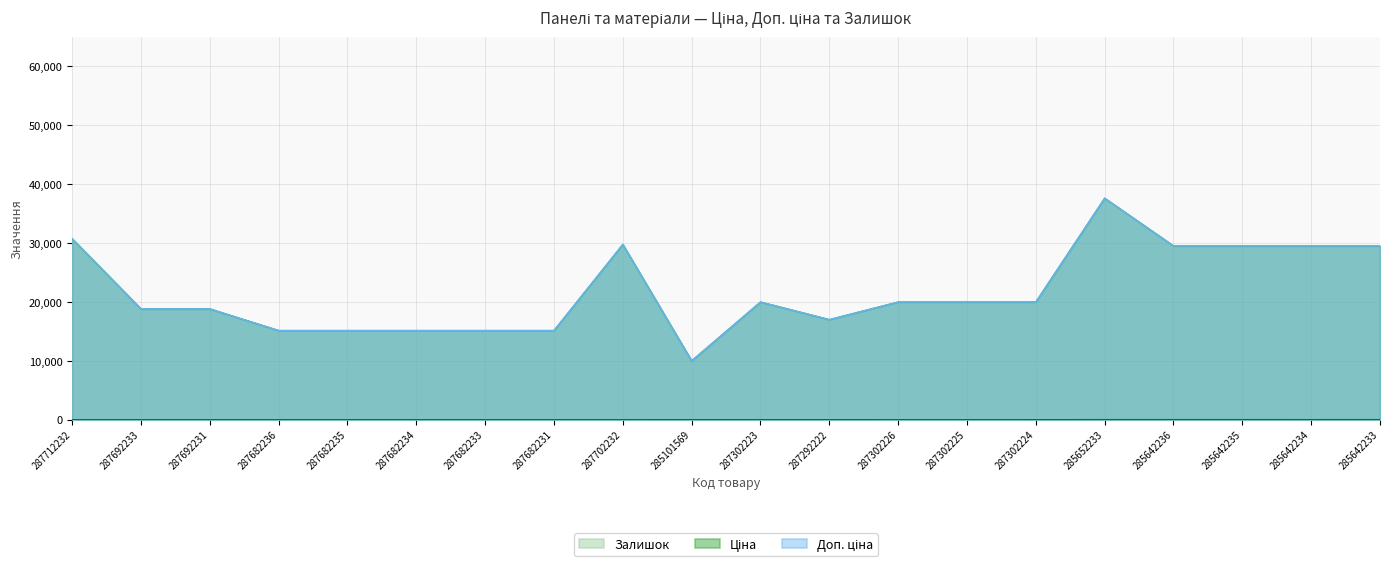

Rank the series at 287302226 from lowest to highest value.

Залишок, Ціна, Доп. ціна